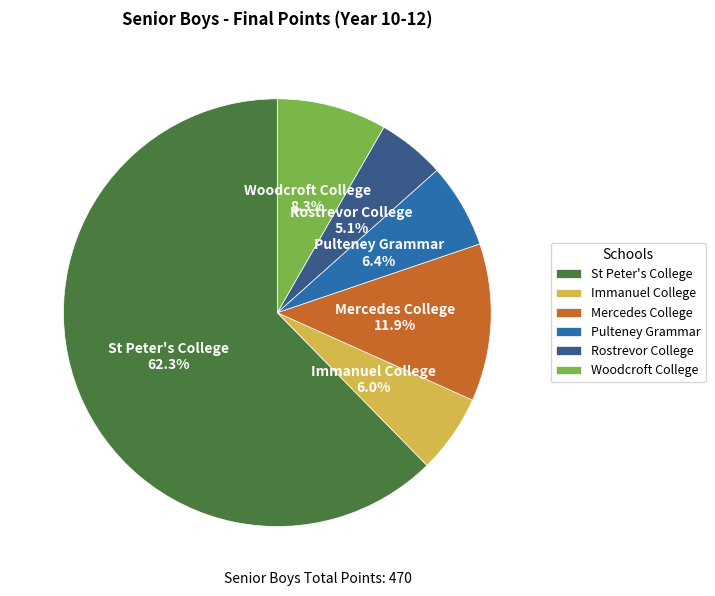

Does St Peter's College account for over 50% of the chart?

Yes